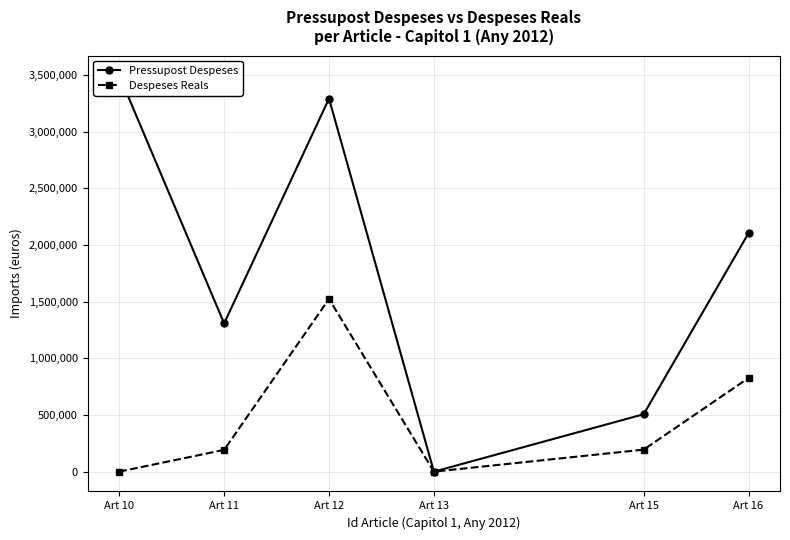

Rank the series by their maximum value, from highest to lowest.

Pressupost Despeses, Despeses Reals